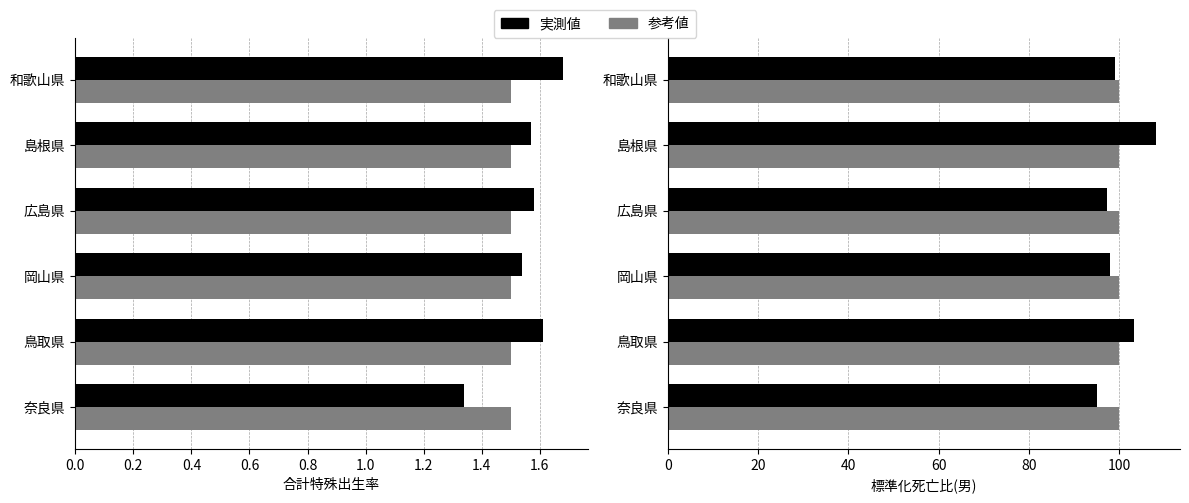

Which series has the widest spread of values?

標準化死亡比(男)